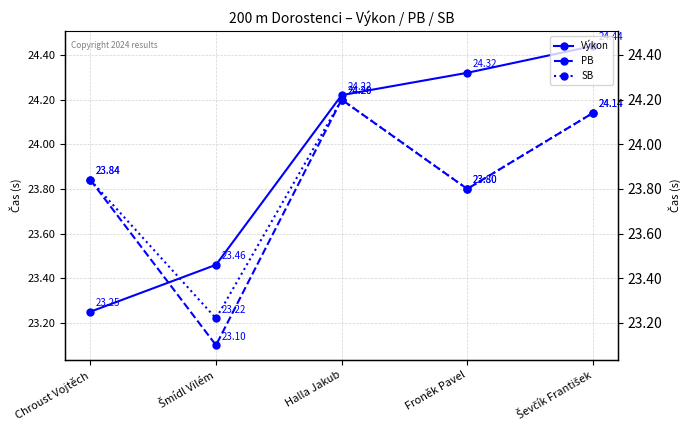

True or false: SB has more than 1 points higher than both neighbors.

False